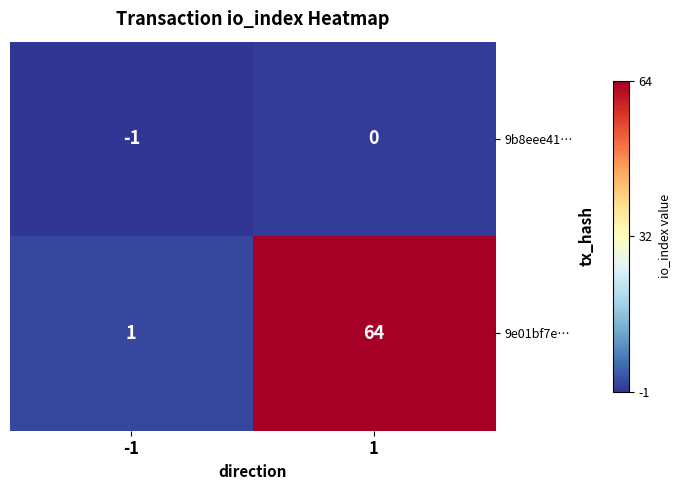

At -1, list the series in order from smallest to largest.

9b8eee41…, 9e01bf7e…